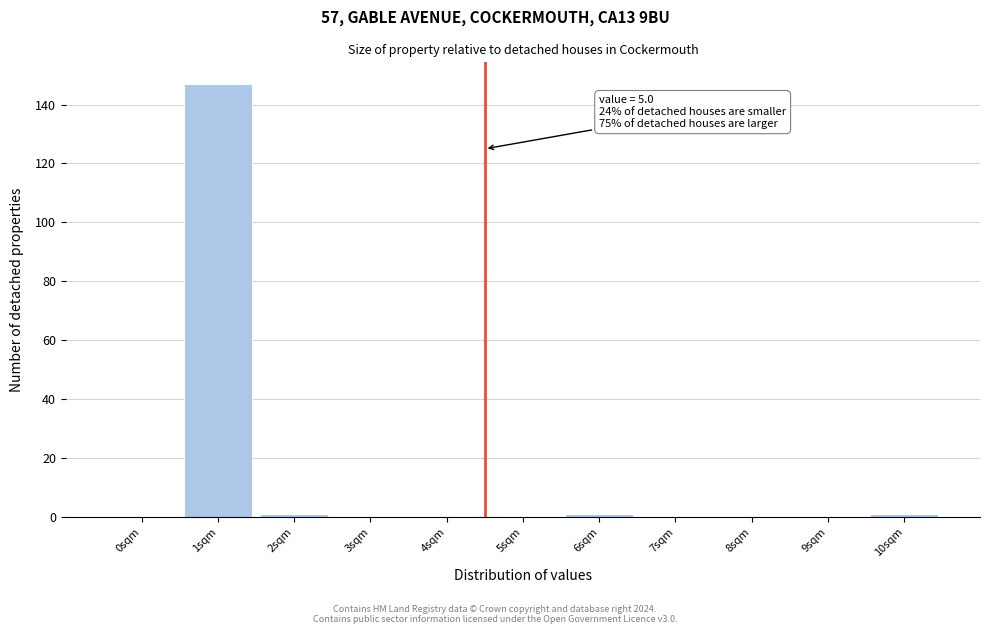

Reading left to right, extract all data points from this chart.

0sqm=0	1sqm=147	2sqm=1	3sqm=0	4sqm=0	5sqm=0	6sqm=1	7sqm=0	8sqm=0	9sqm=0	10sqm=1